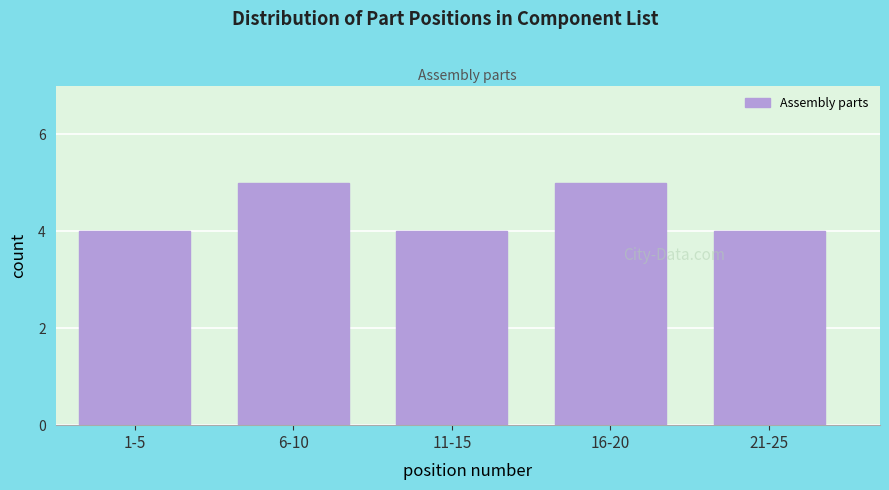

Reading left to right, list all the values displayed in this chart.

4	5	4	5	4